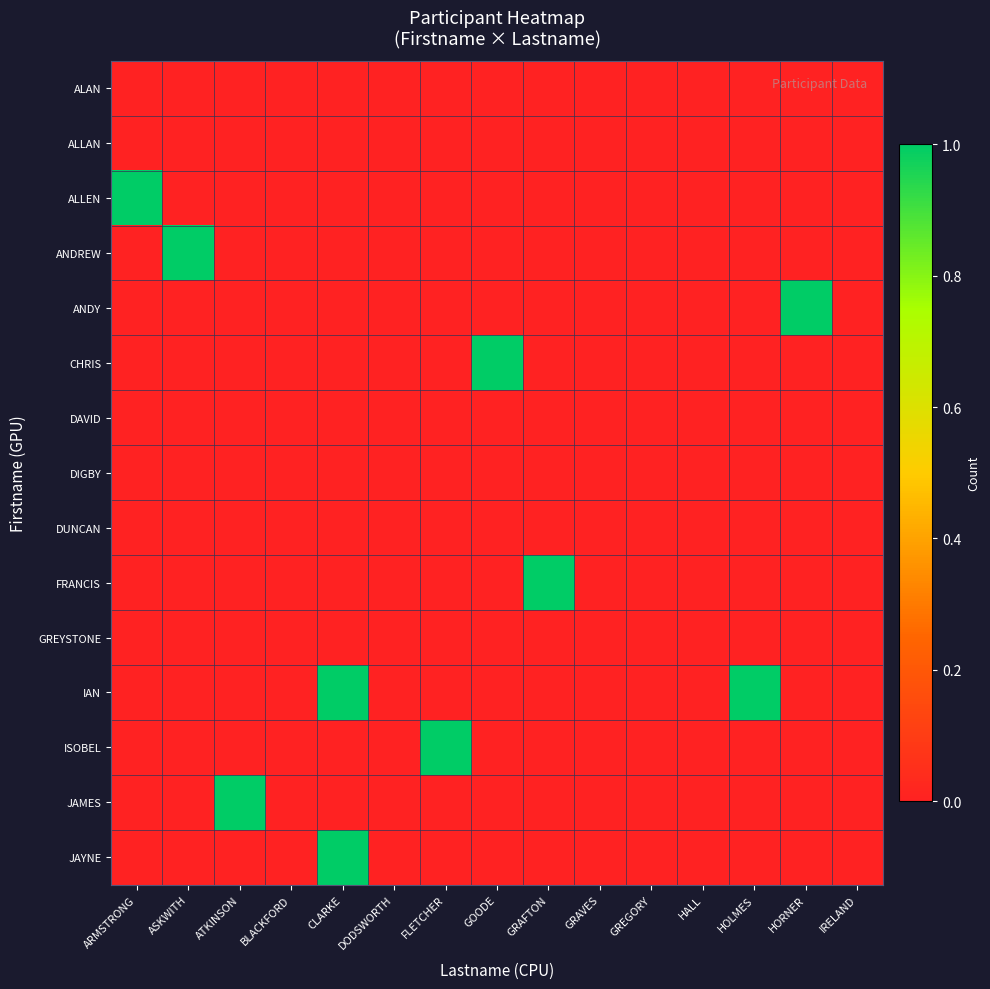

At which category is the sum across all series the highest?

CLARKE